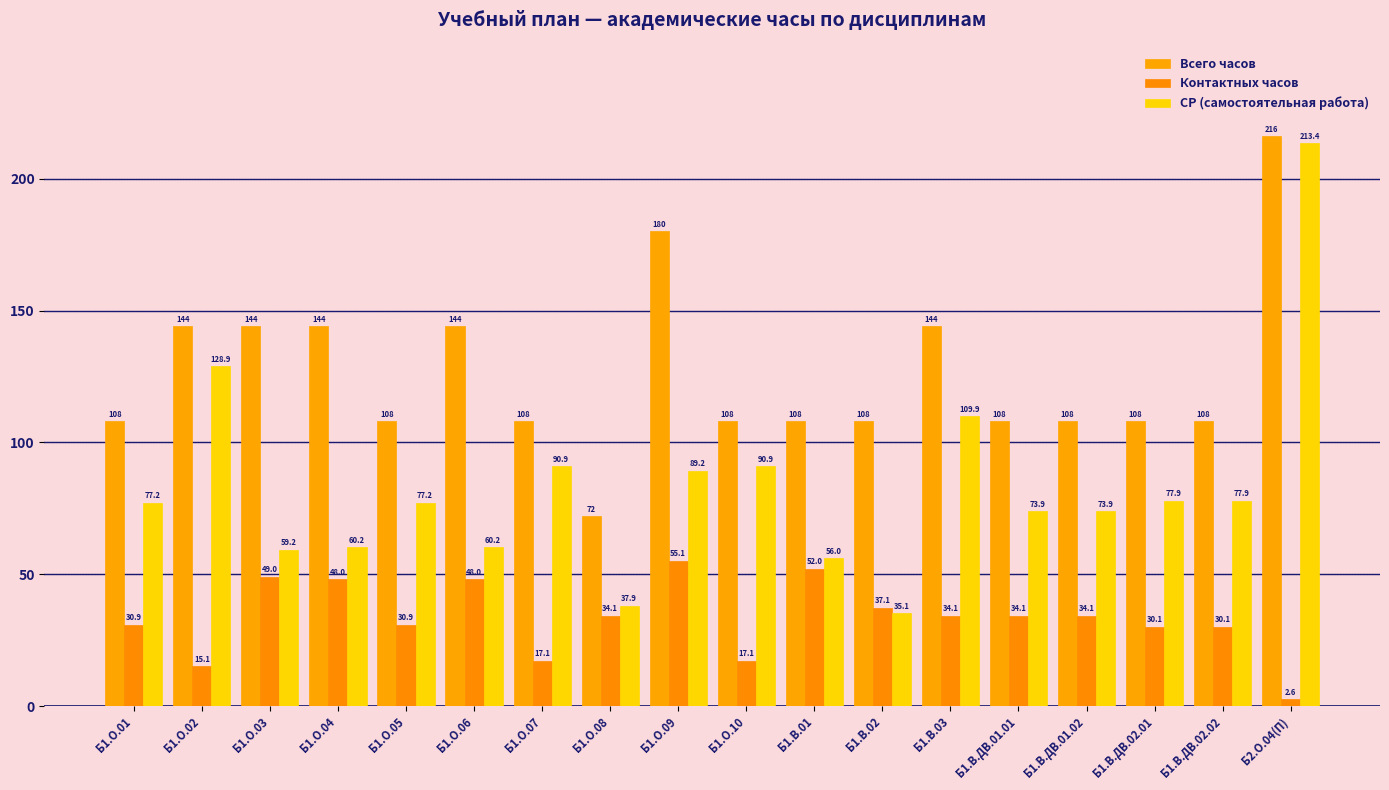

Does the chart contain any negative values?

No